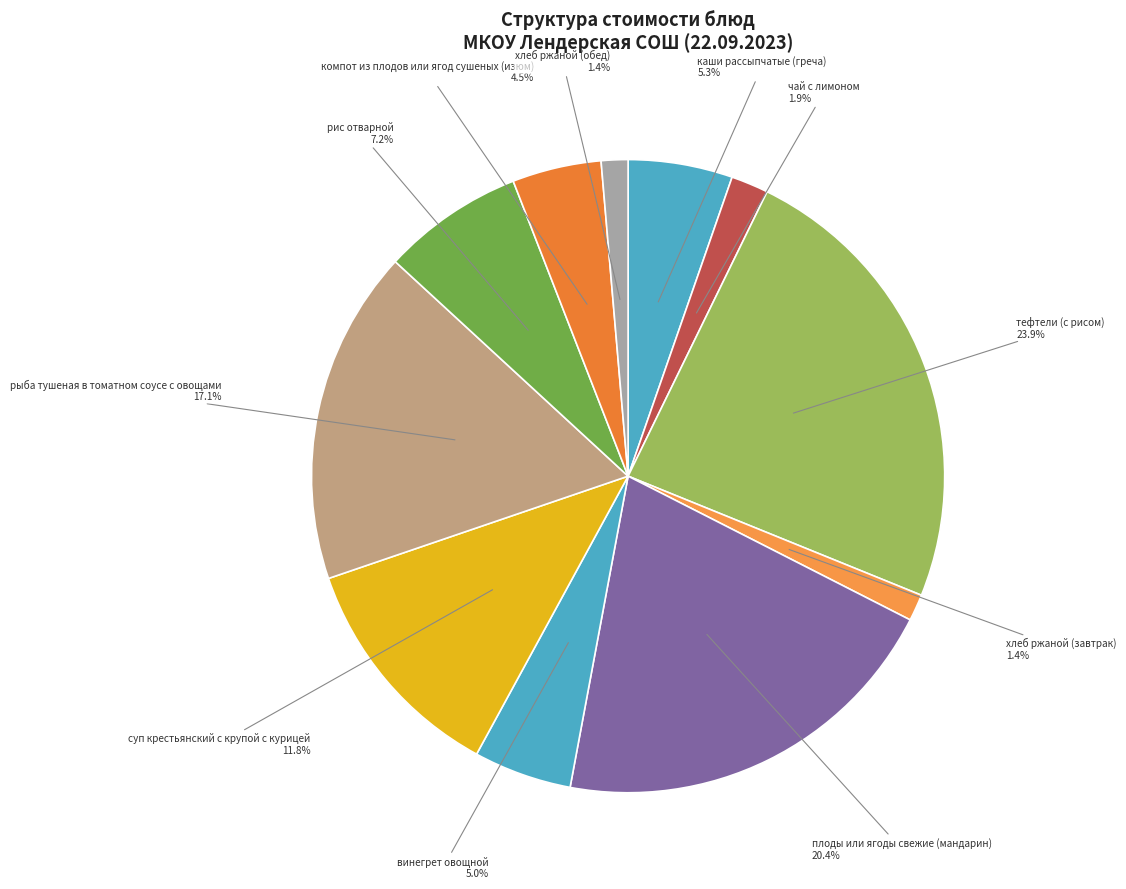

How many slices are in this pie chart?

11